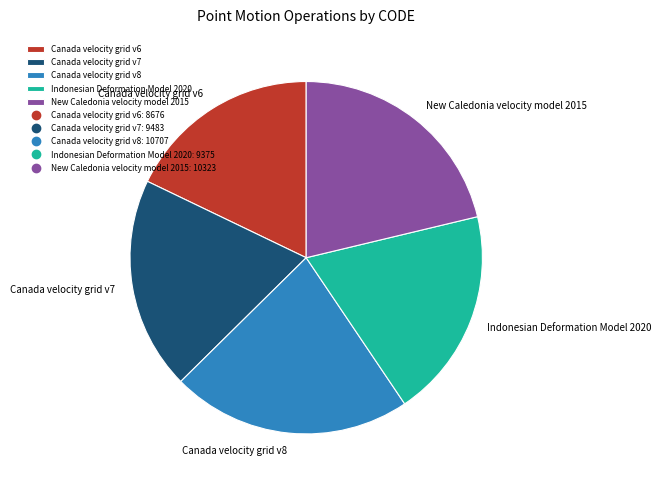

Is New Caledonia velocity model 2015 the majority of the pie?

No